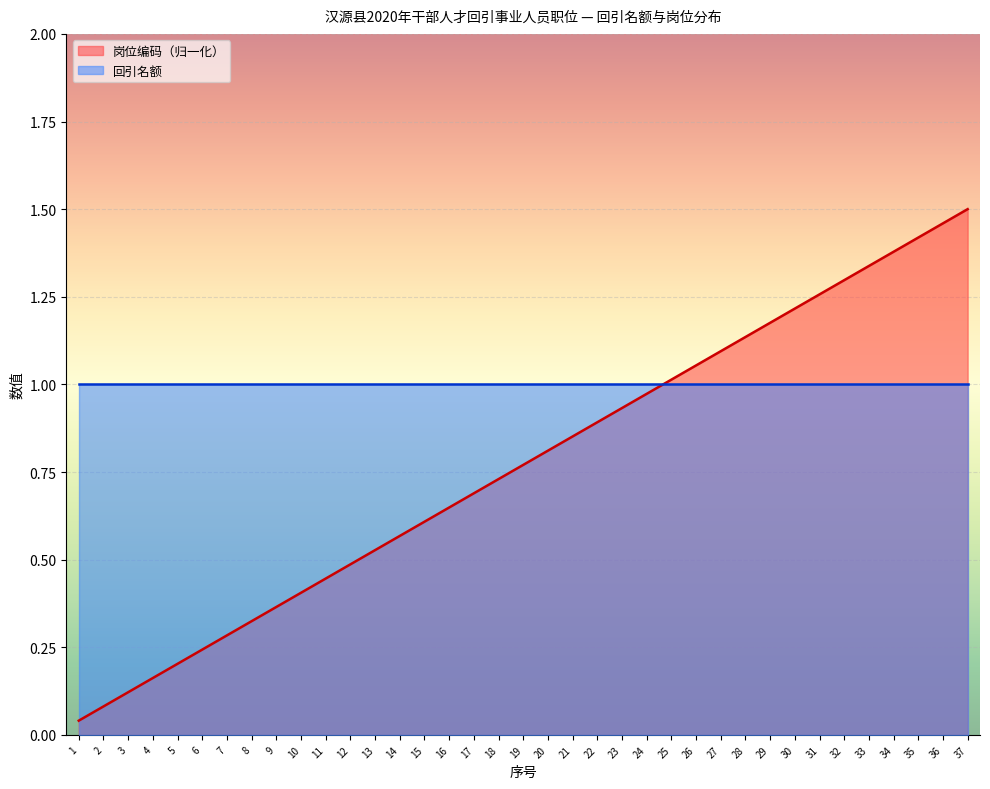

True or false: the data shows 1.3 at 32.

True